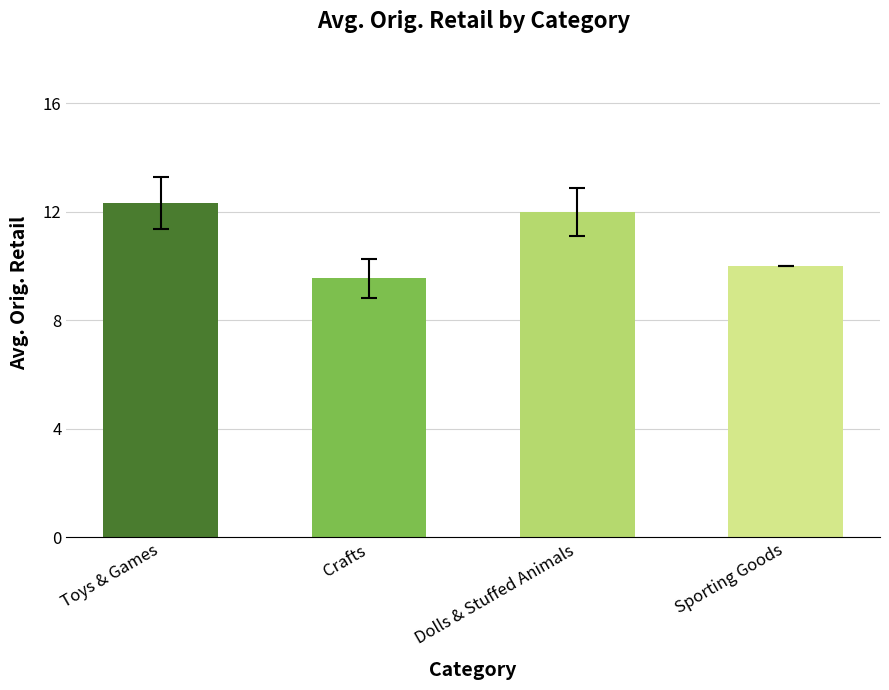

Which category has the lowest value in the Sporting Goods series?

Crafts